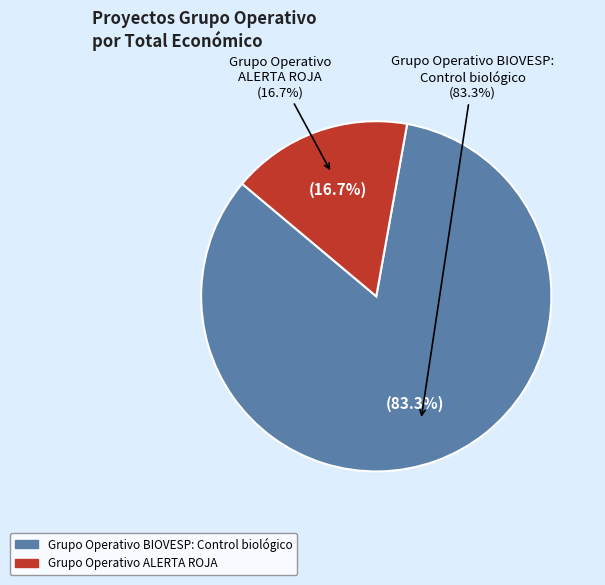

Is Grupo Operativo BIOVESP: Control biológico the majority of the pie?

Yes